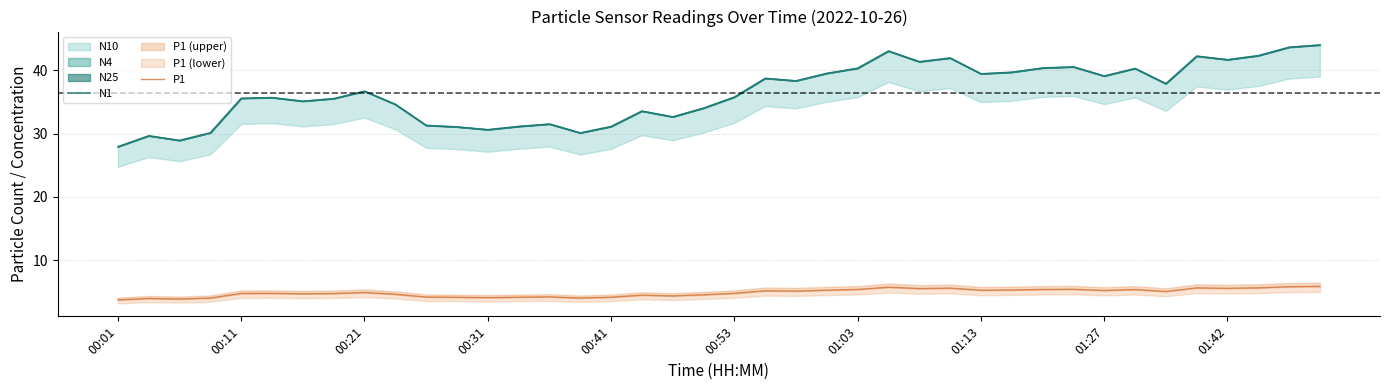

True or false: P1 and N1 intersect in this chart.

False